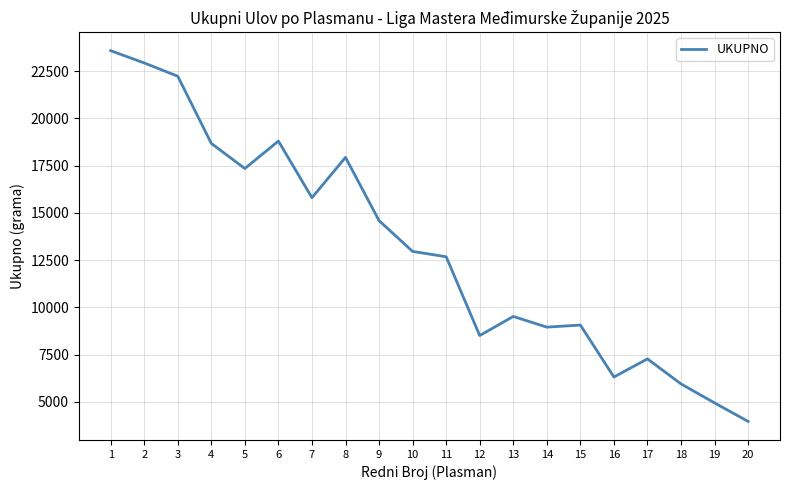

What is the sum of all values?

261934